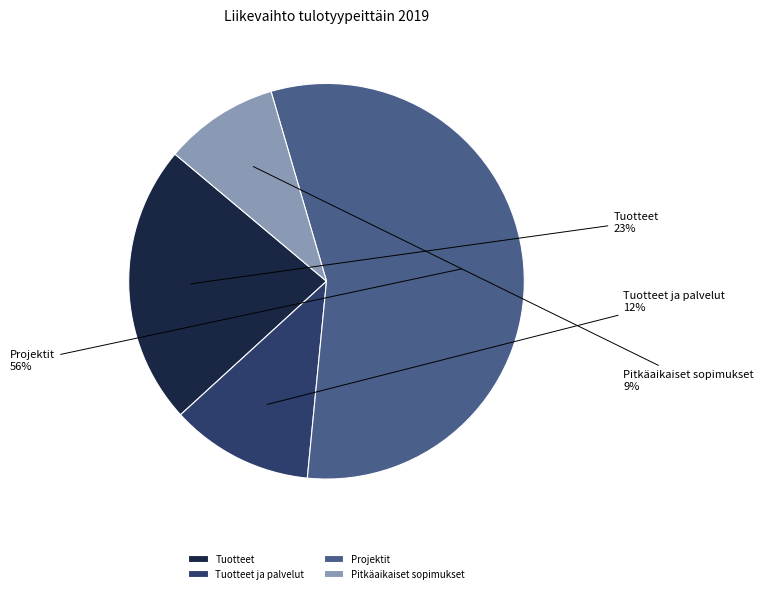

How many slices are in this pie chart?

4